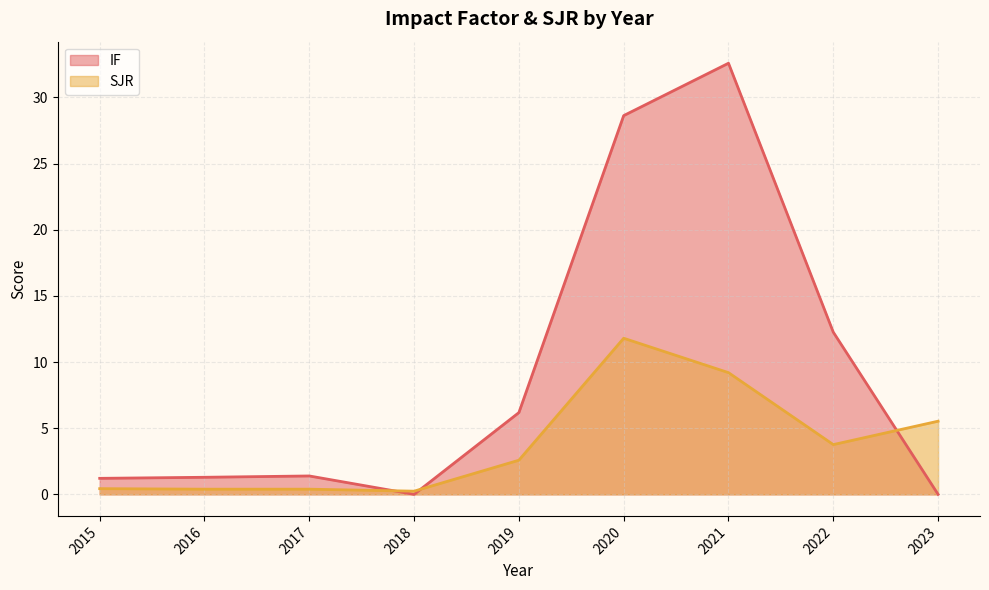

Does the chart have visible grid lines?

Yes